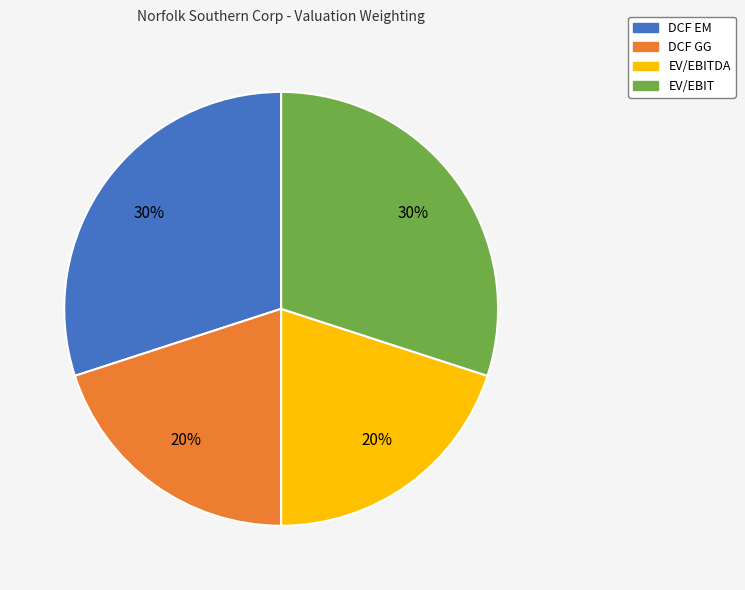

Between EV/EBITDA and EV/EBIT, which is larger?

EV/EBIT